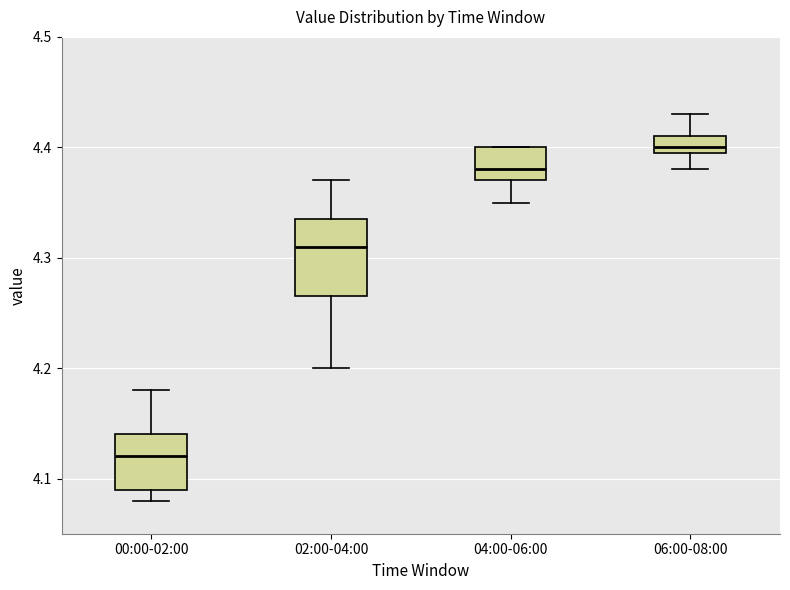

Comparing the boxes themselves (not the whiskers), which one is the tallest?

02:00-04:00